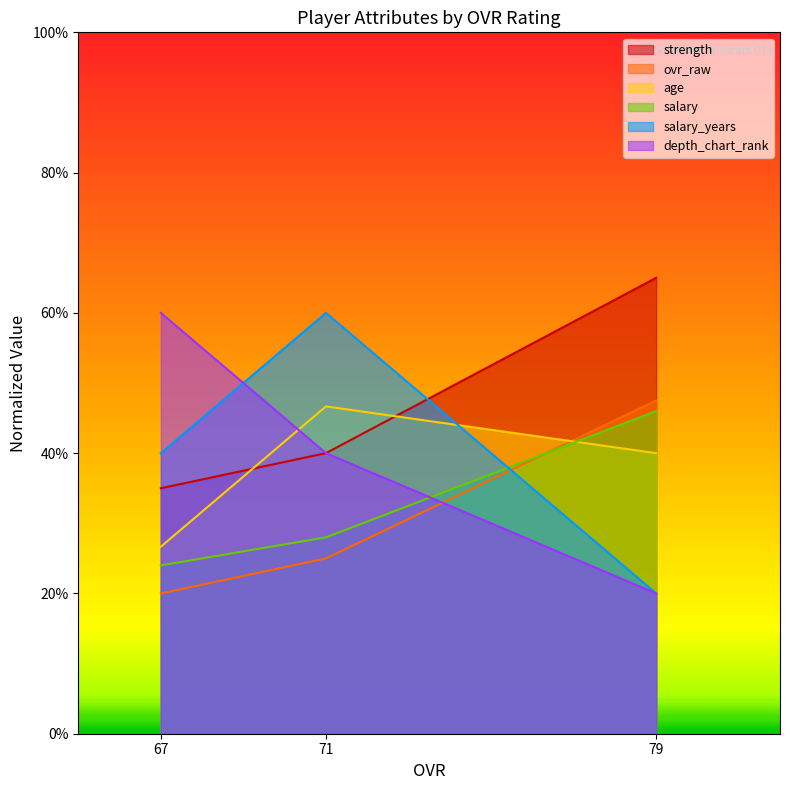

Where is salary_years nearest to the value 36?

67